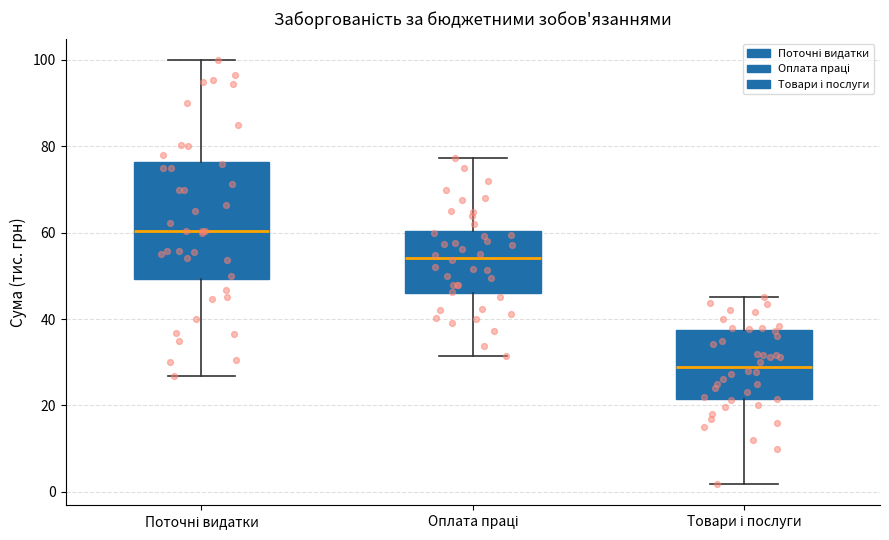

Reading left to right, read every box against the y-axis: the position of its median line, the range the box covers, and the ends of its whiskers. The values are not printed on the chart, so give them approximately, as read against the axis.

Поточні видатки: median 60, box 50 to 76, whiskers 26 to 100
Оплата праці: median 54, box 46 to 60, whiskers 32 to 78
Товари і послуги: median 30, box 22 to 38, whiskers 2 to 46